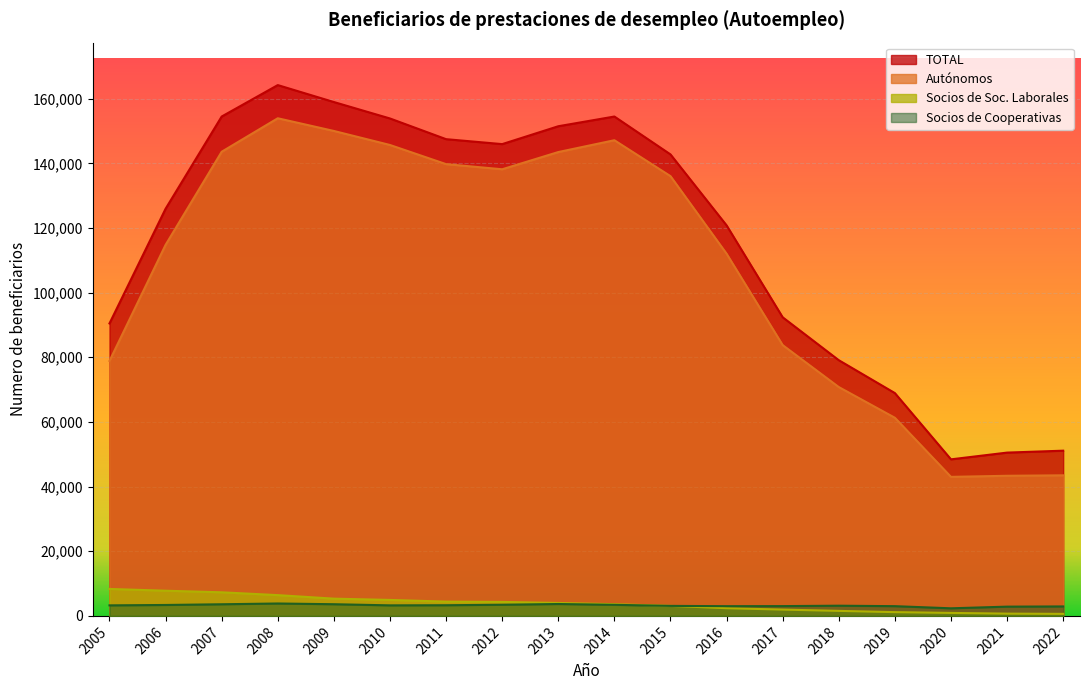

Rank the series by their maximum value, from lowest to highest.

Socios de Cooperativas, Socios de Soc. Laborales, Autónomos, TOTAL